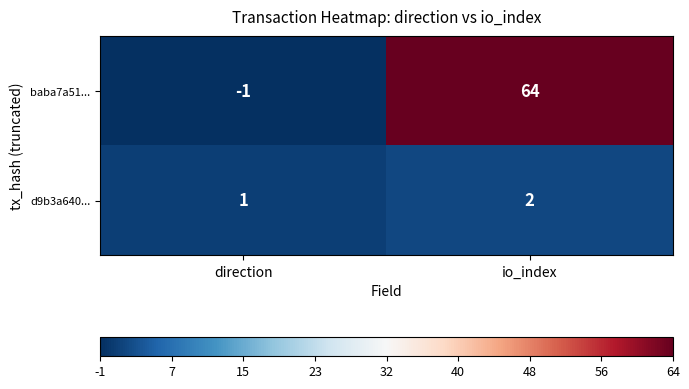

What is the greatest value displayed?

64